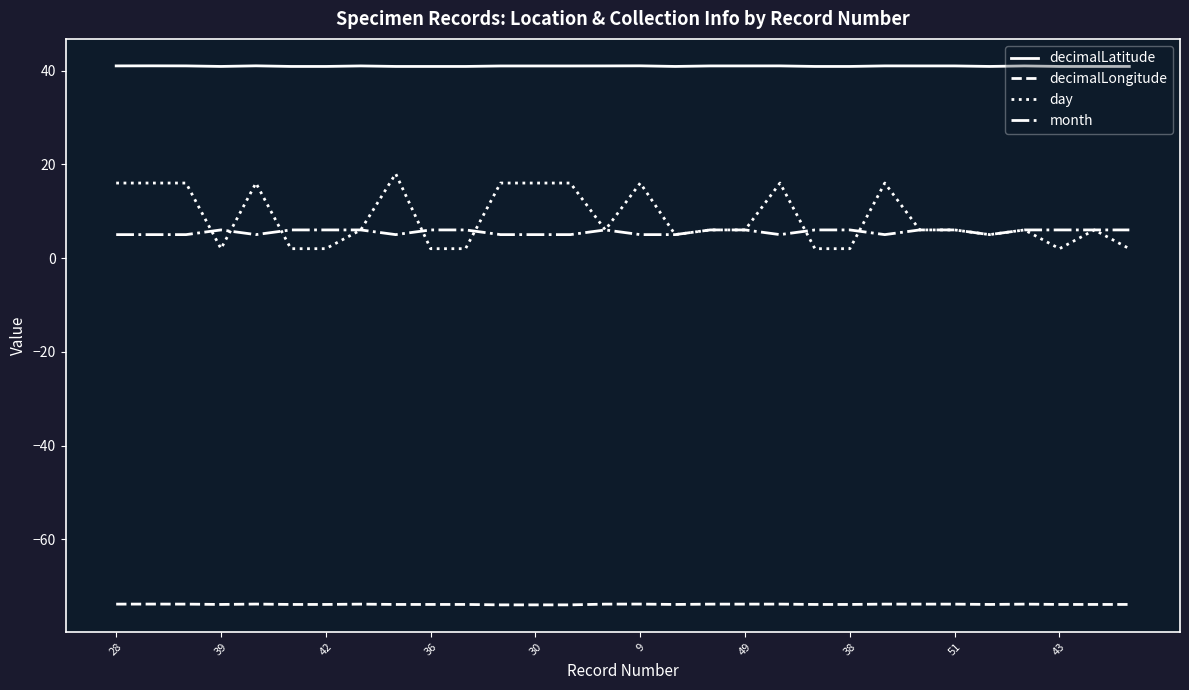

True or false: decimalLongitude and month intersect in this chart.

False